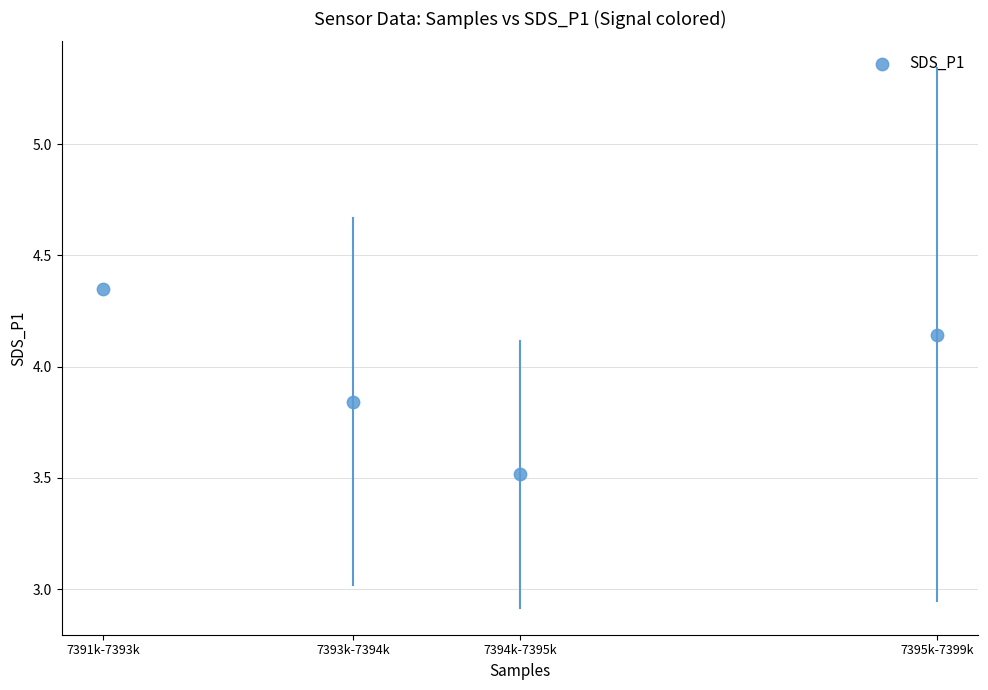

What Y value in the scatter plot is closest to 3?

3.5